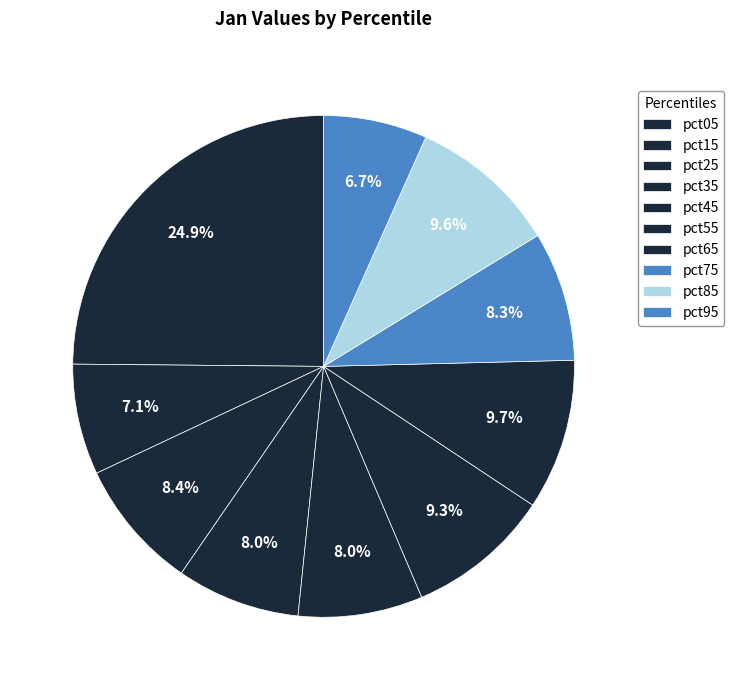

What is the total percentage of pct95 and pct85?

16.3%